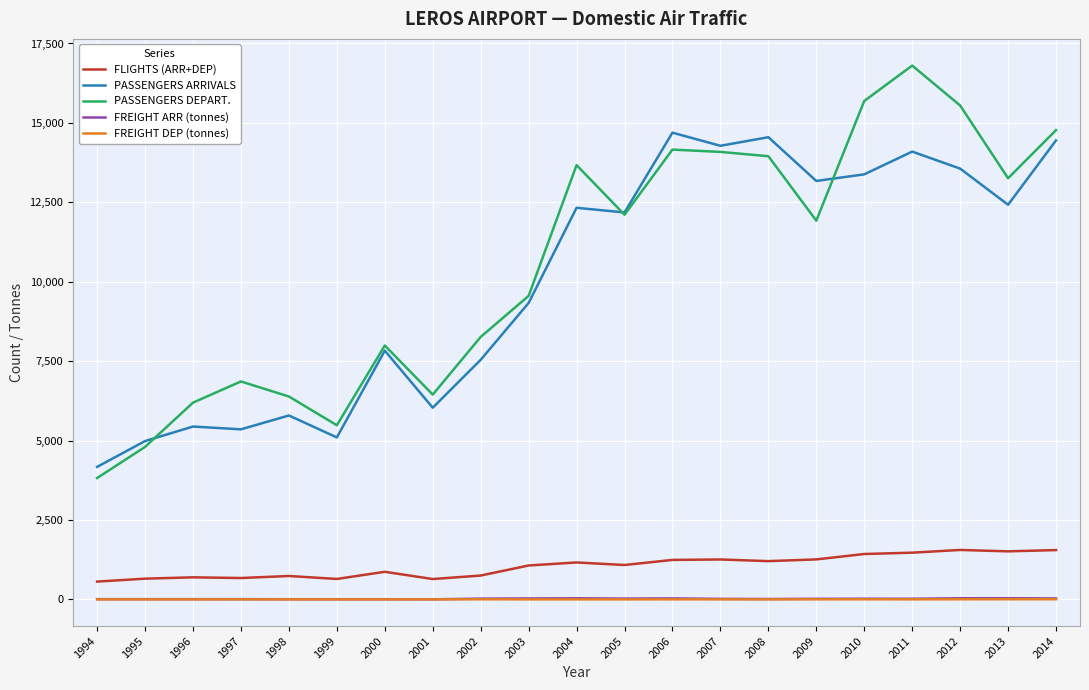

True or false: FLIGHTS (ARR+DEP) has more than 1 points higher than both neighbors.

True